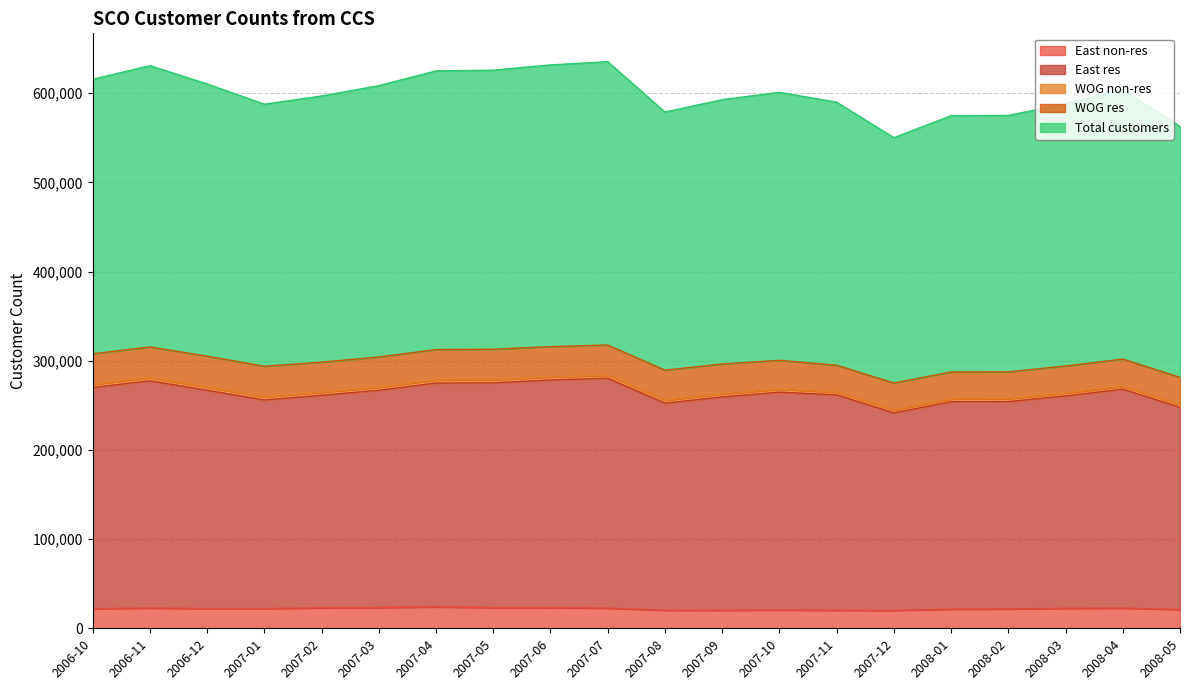

Which series has the largest total across all categories?

Total customers